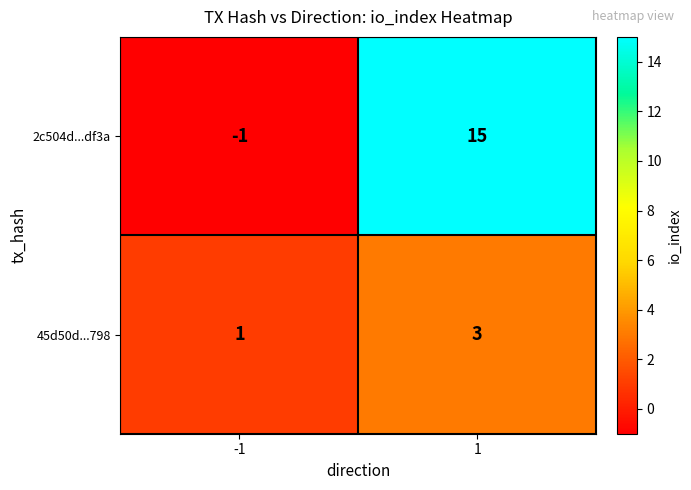

Count the number of categories in the chart.

2